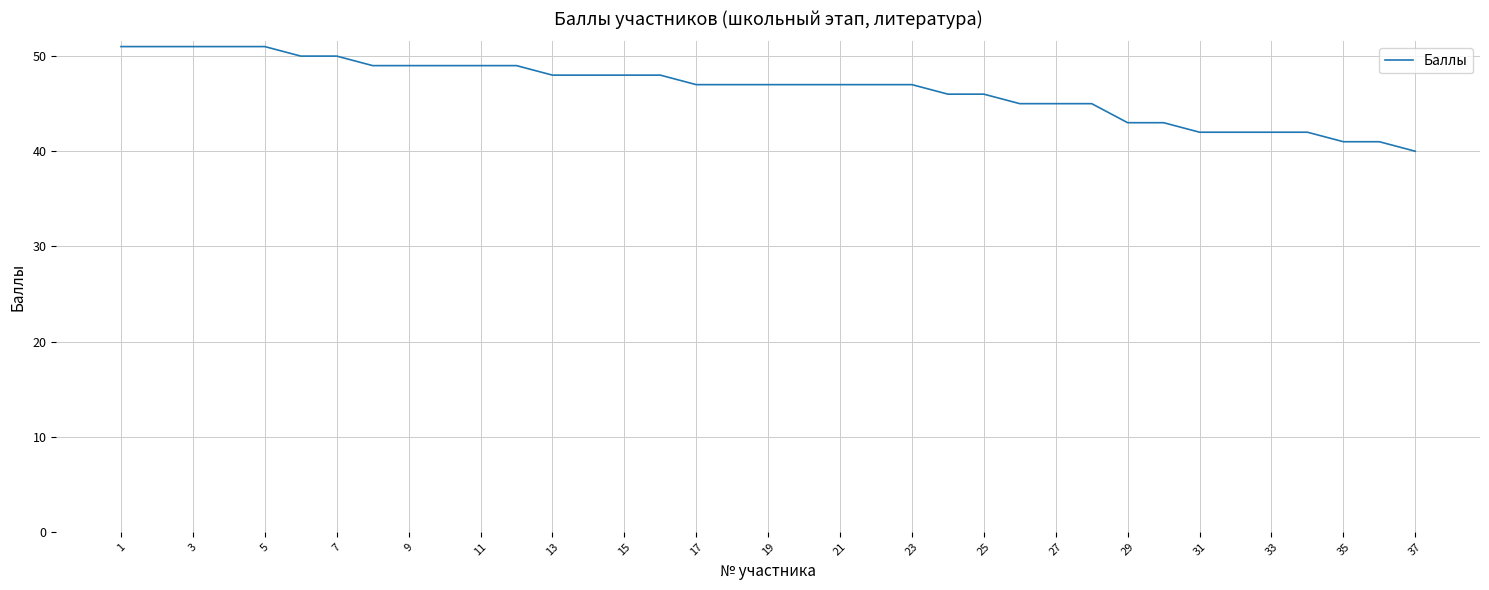

What is the minimum value shown in the chart?

40